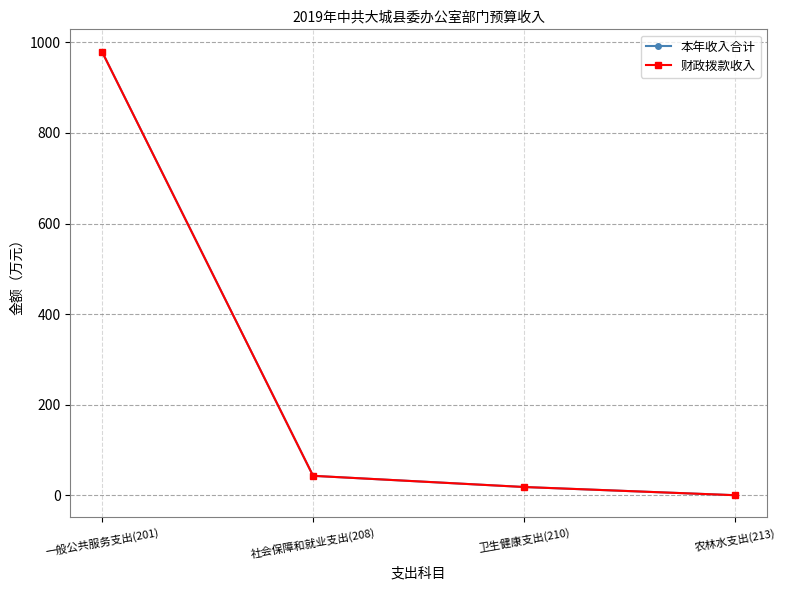

Reading right to left, list all the values displayed in this chart.

本年收入合计: 0.6	18.7	43.4	979.5
财政拨款收入: 0.6	18.7	43.4	979.5